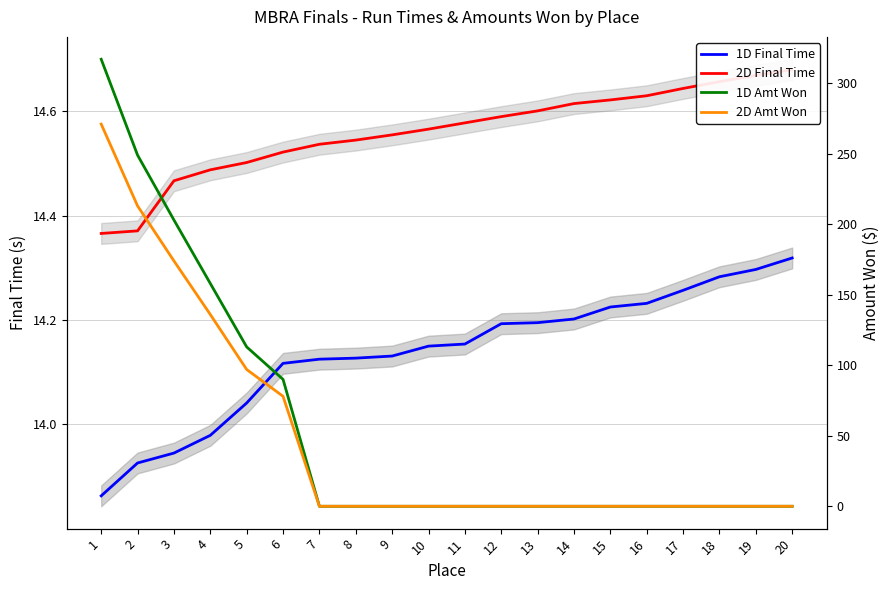

Which series ends up on top after the final intersection of 2D Amt Won and 1D Final Time?

1D Final Time